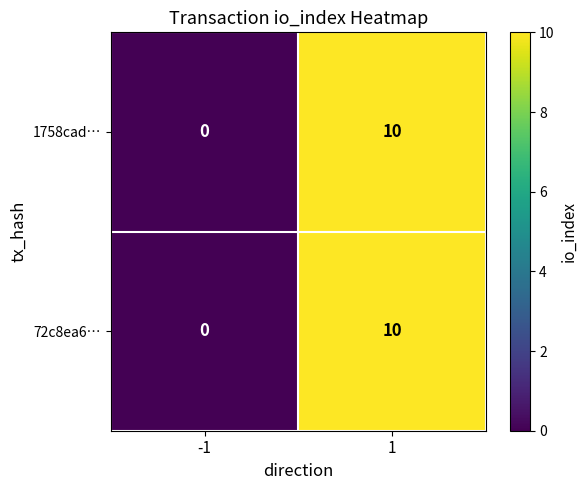

At which category does the chart reach its peak across all series?

1